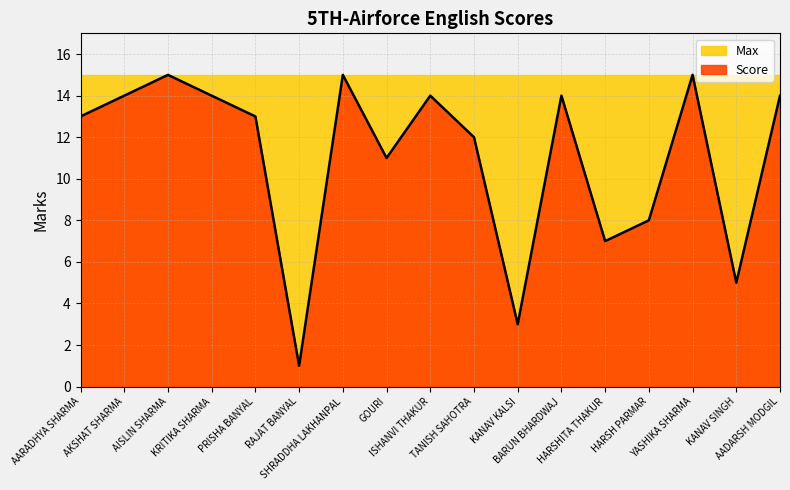

What is the smallest value displayed?

1